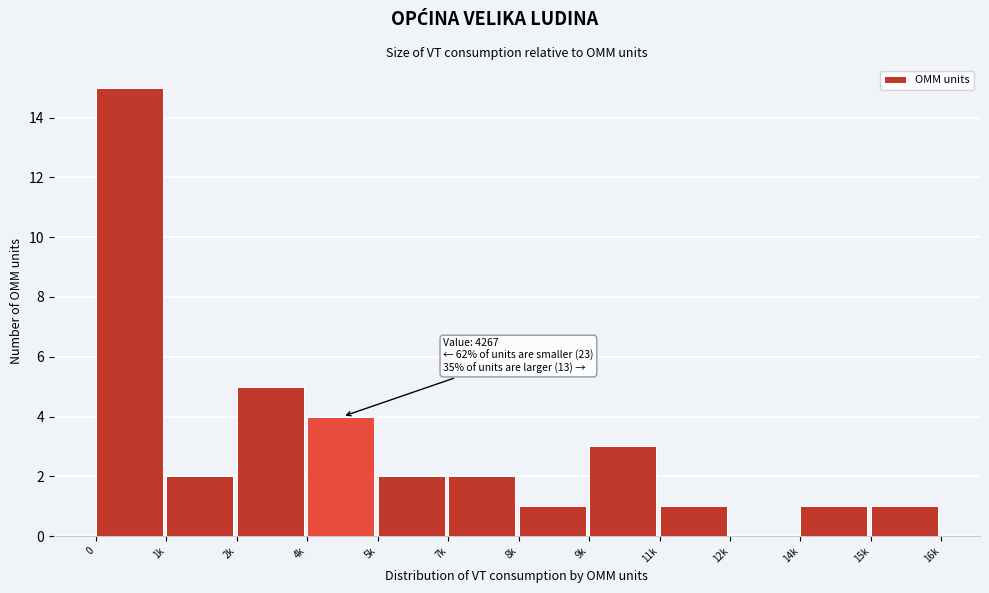

Reading left to right, what are all the values shown in this chart?

0=15	1k=2	2k=5	4k=4	5k=2	7k=2	8k=1	9k=3	11k=1	12k=0	14k=1	15k=1